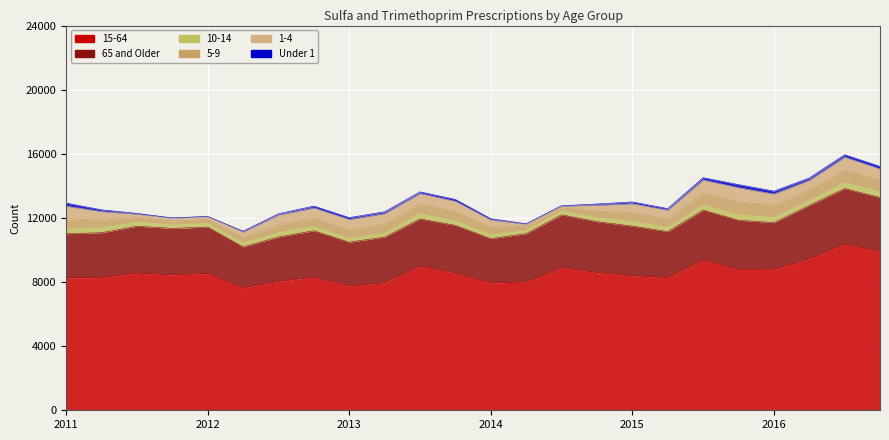

How many lines are shown in the chart?

6